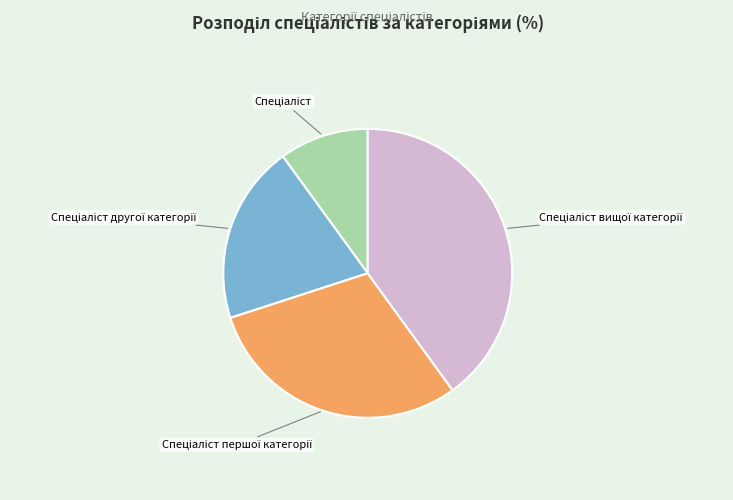

Count the number of slices in the pie.

4